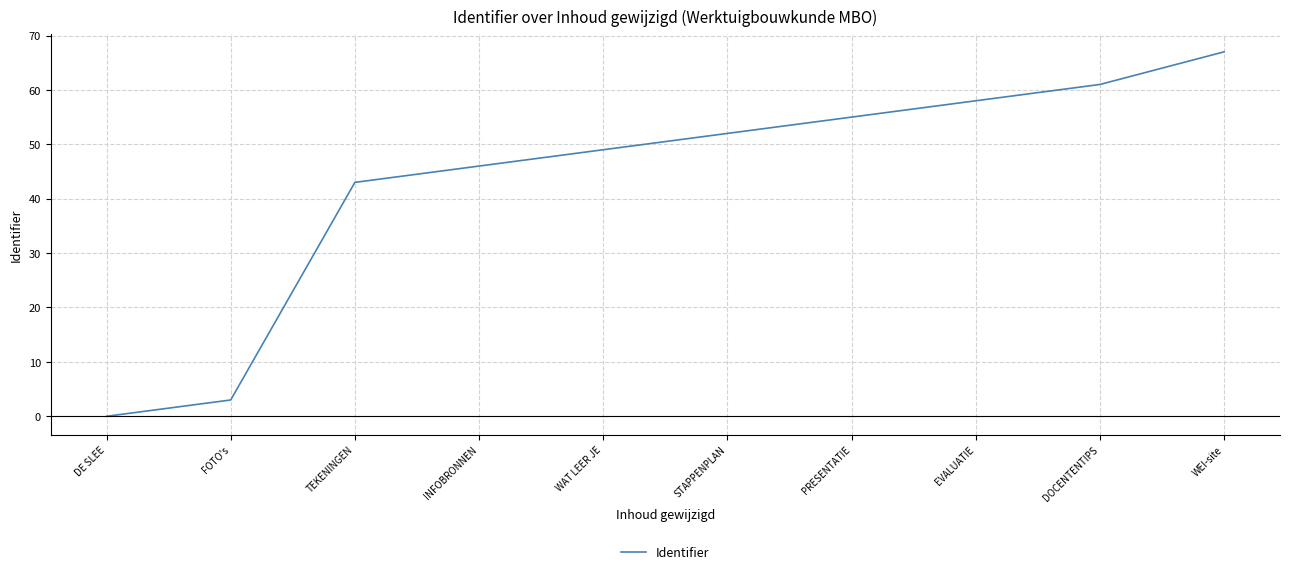

What is the average value?

43